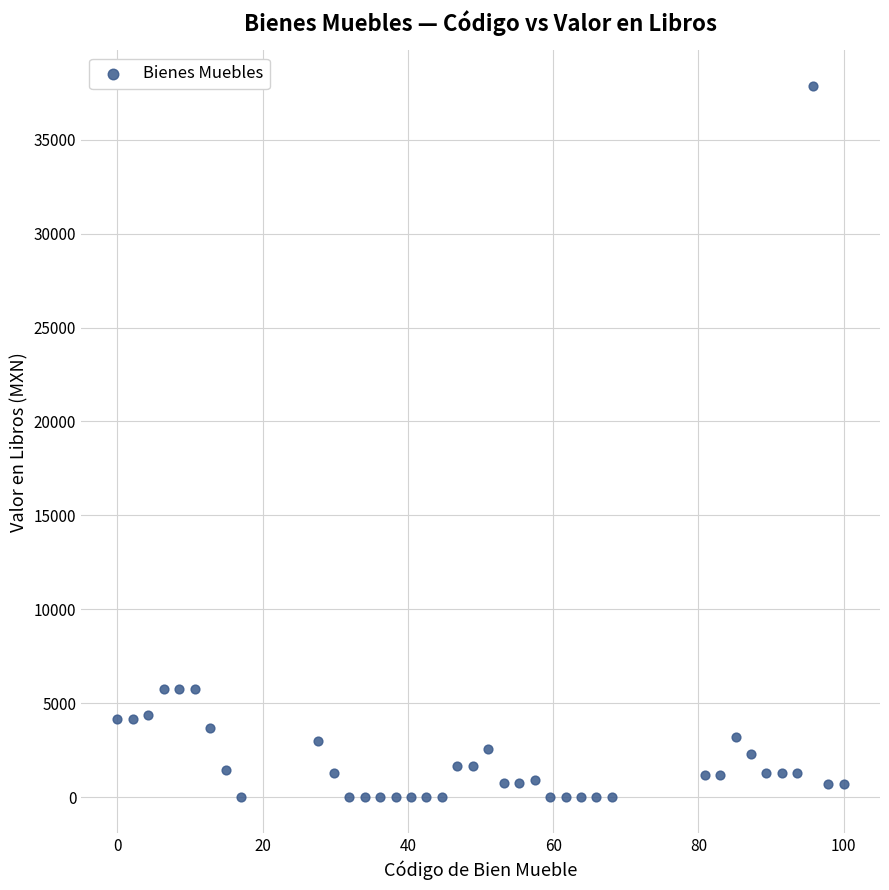

What is the range of Y values (max minus min)?

37853.0